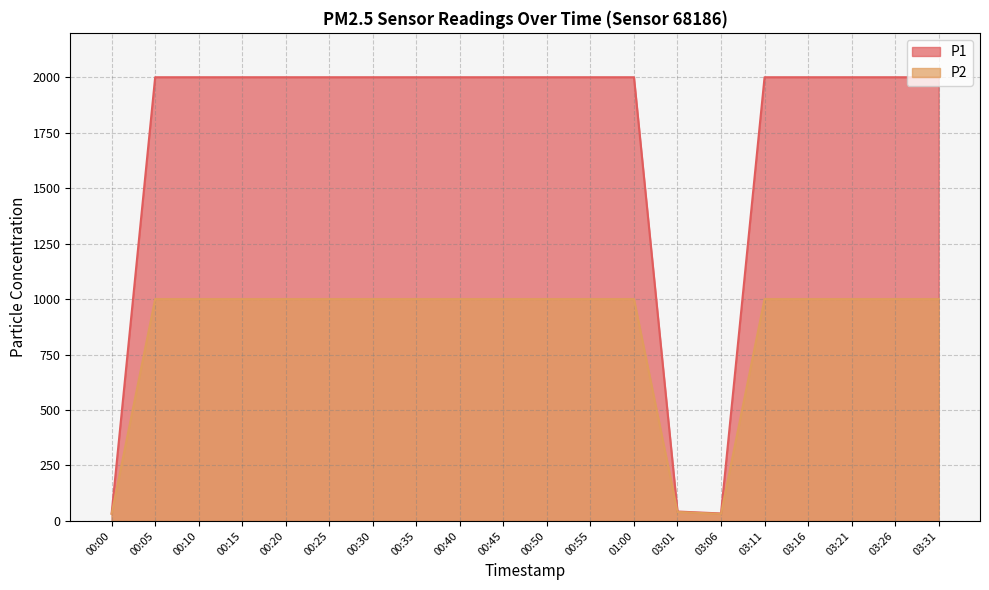

What is the value of the P1 point at the 11th from the left?

1999.9